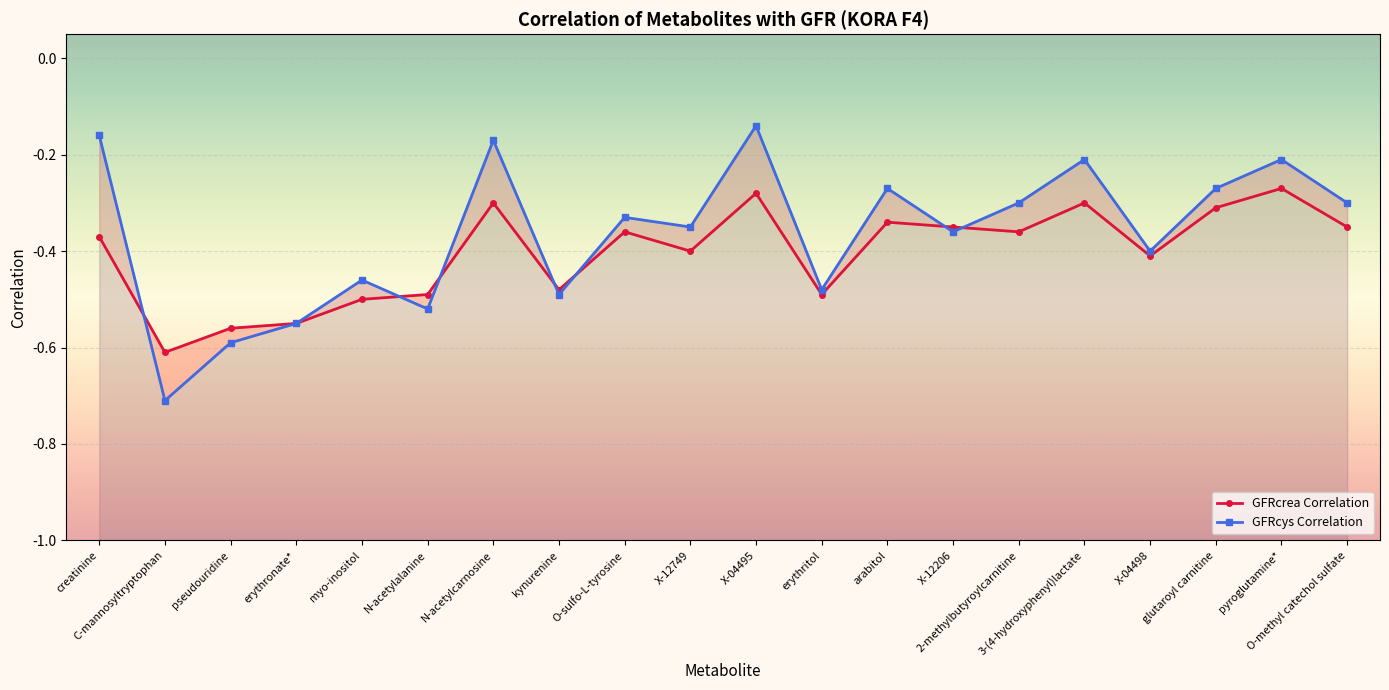

How many interior local valleys does the GFRcrea_corr series have?

6